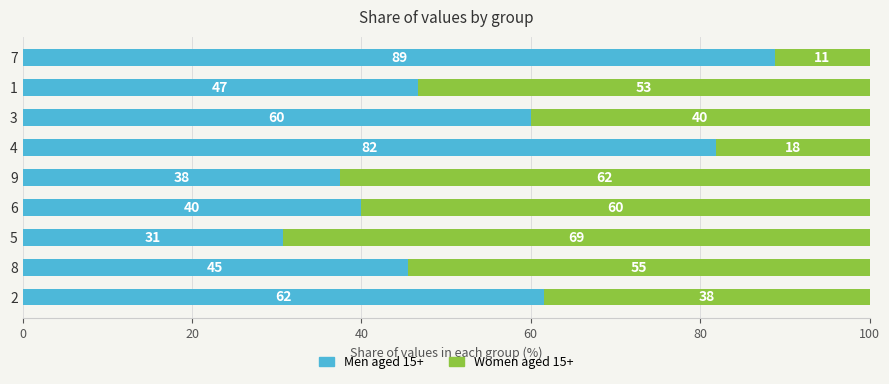

What is the value of the Women aged 15+ bar at the 5th from the left?

62.5